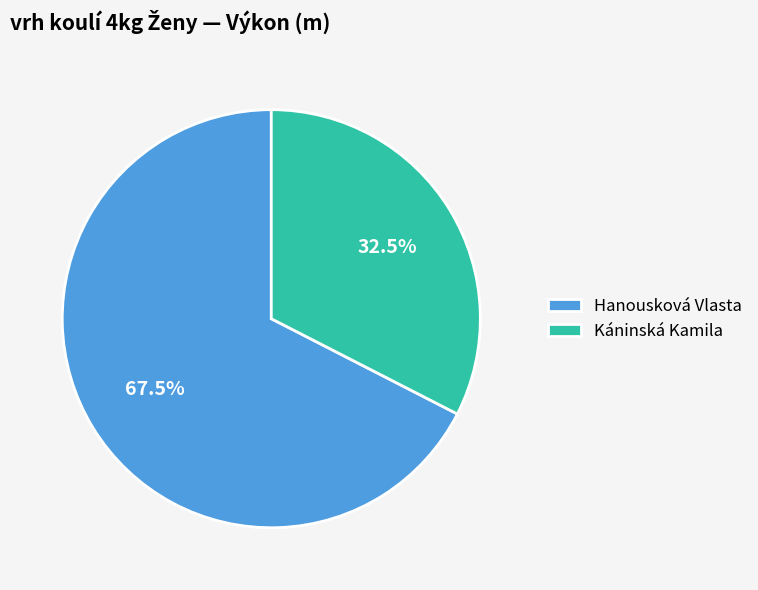

What is the smallest slice in the pie chart?

Káninská Kamila